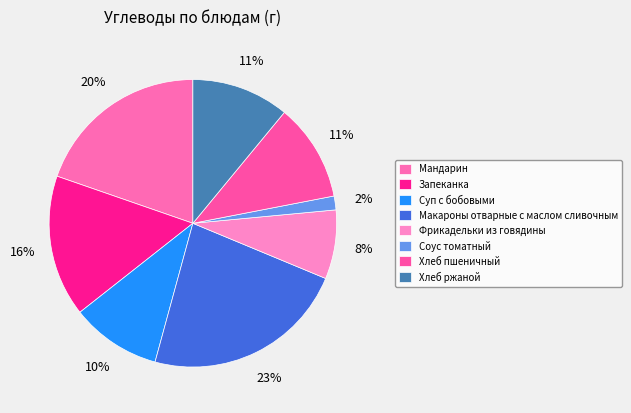

Count the number of slices in the pie.

8